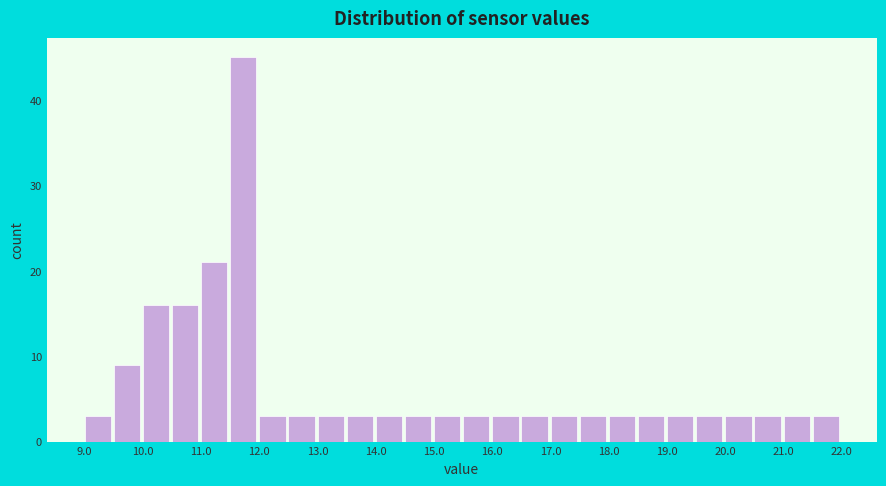

Over which range of the x-axis is the bar tallest?

11.5 to 12.0